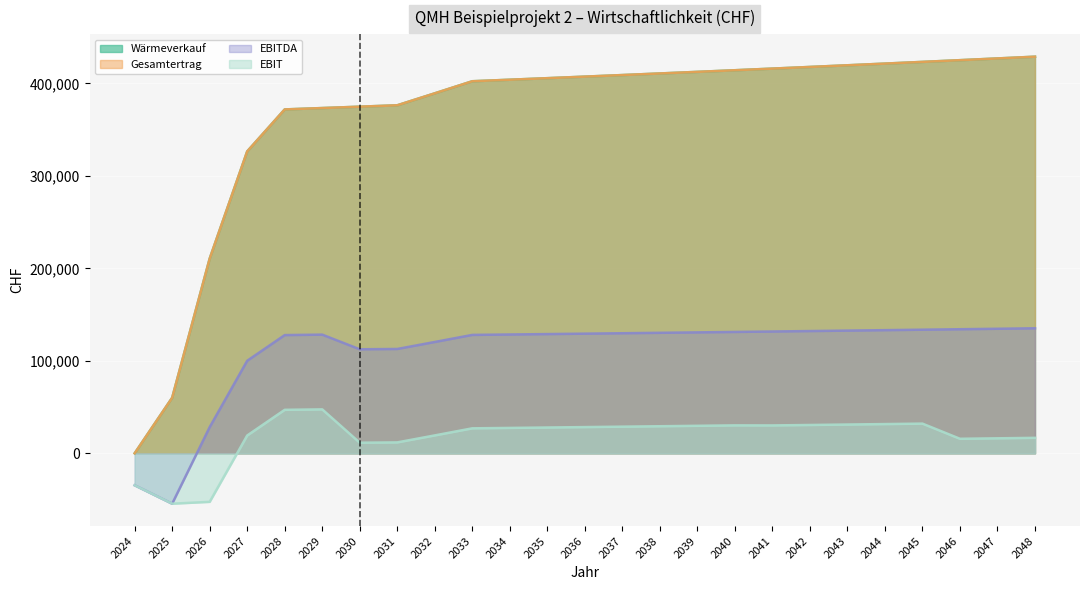

At which label is Gesamtertrag closest to 214401?

2026